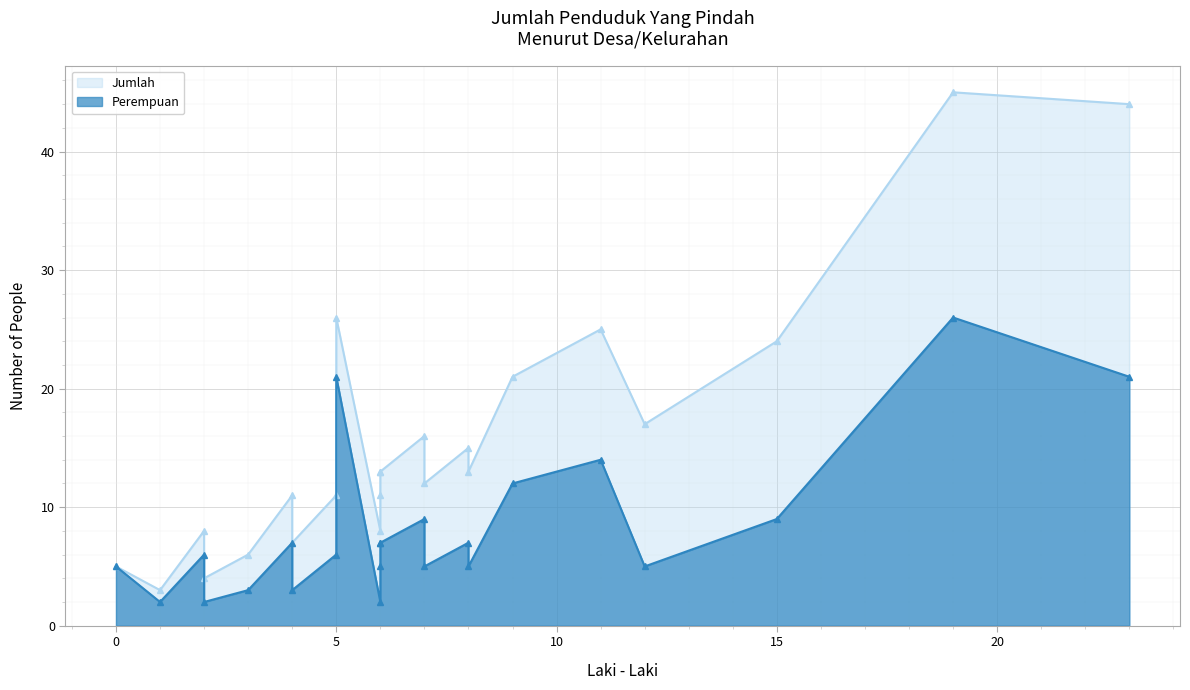

How many values in the Jumlah series exceed 13?

9